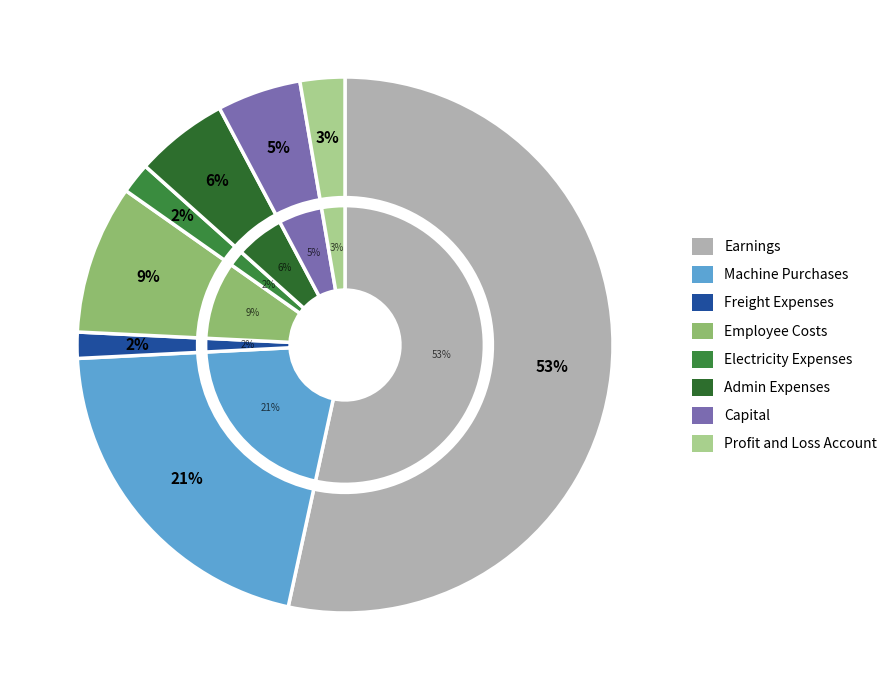

Rank the categories by value from lowest to highest.

Freight Expenses, Electricity Expenses, Profit and Loss Account, Capital, Admin Expenses, Employee Costs, Machine Purchases, Earnings